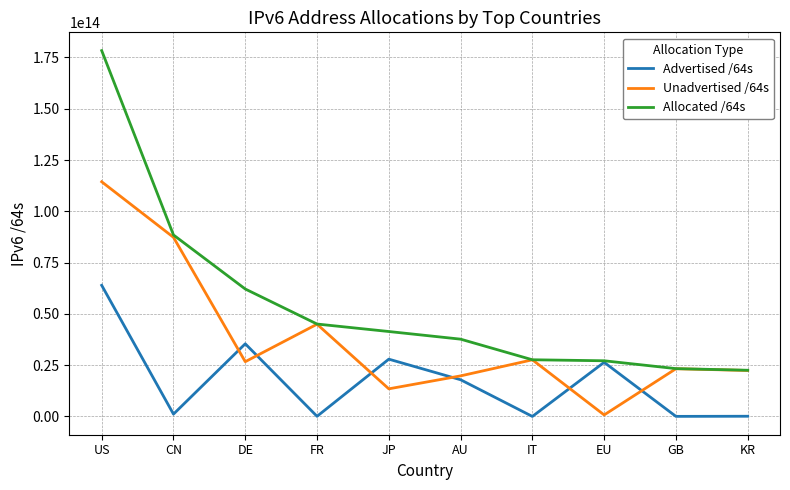

Rank the series by their maximum value, from lowest to highest.

Advertised /64s, Unadvertised /64s, Allocated /64s